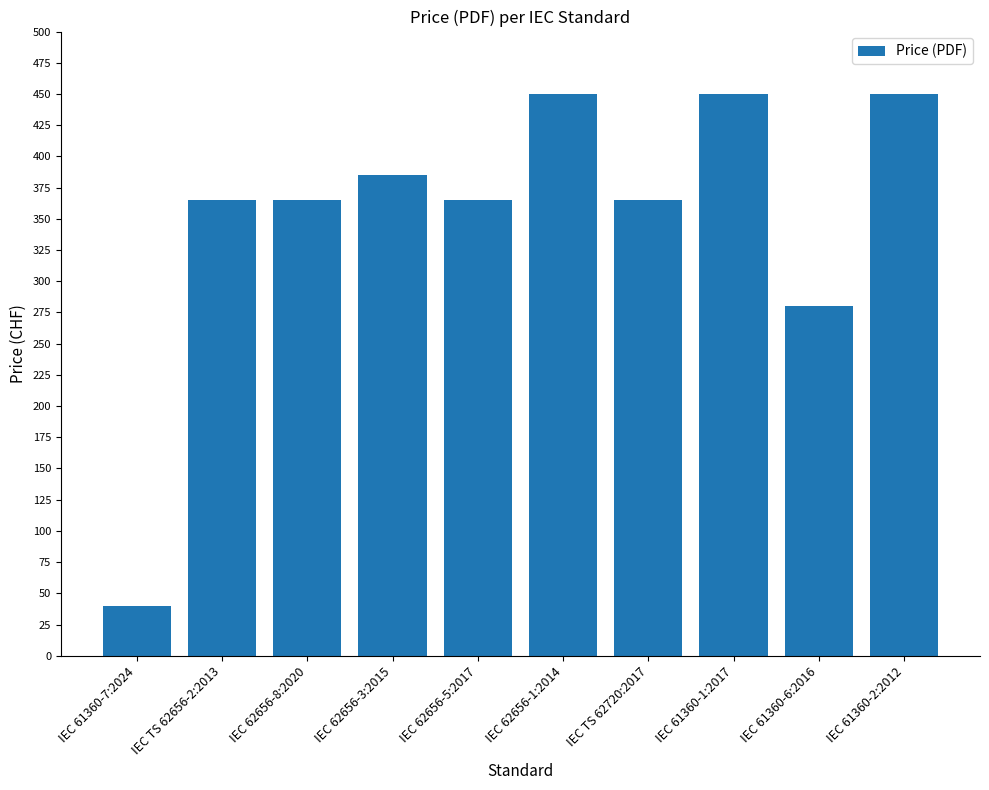

How many values are below 365?

2